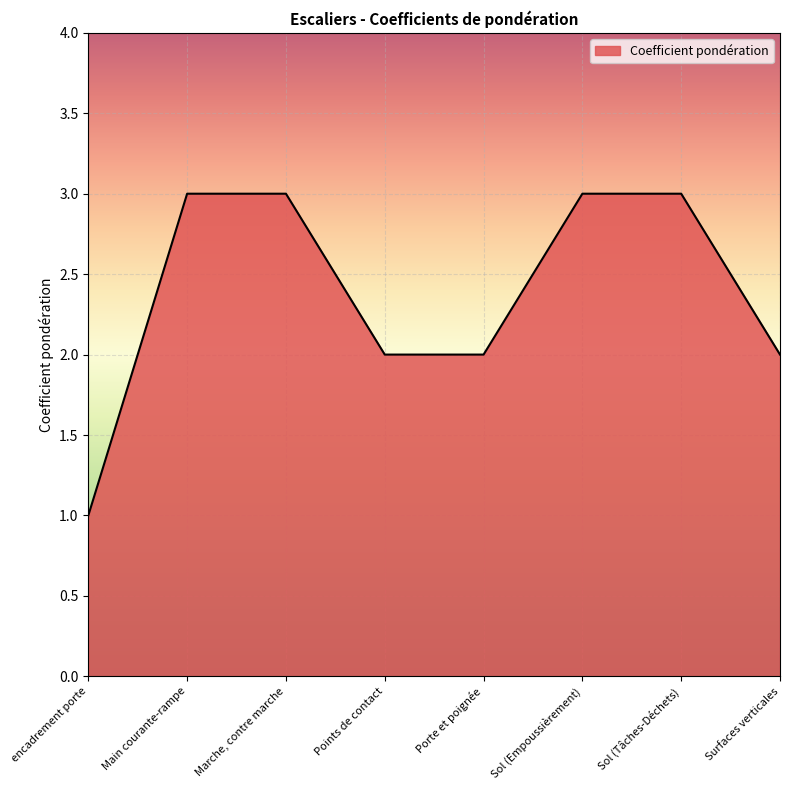

What is the sum of the values at Sol (Tâches-Déchets) and Main courante-rampe?

6